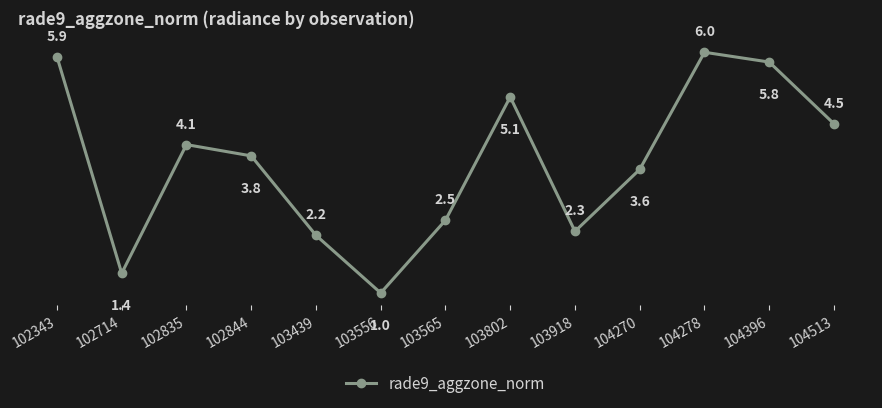

Where is the first local minimum?

102714